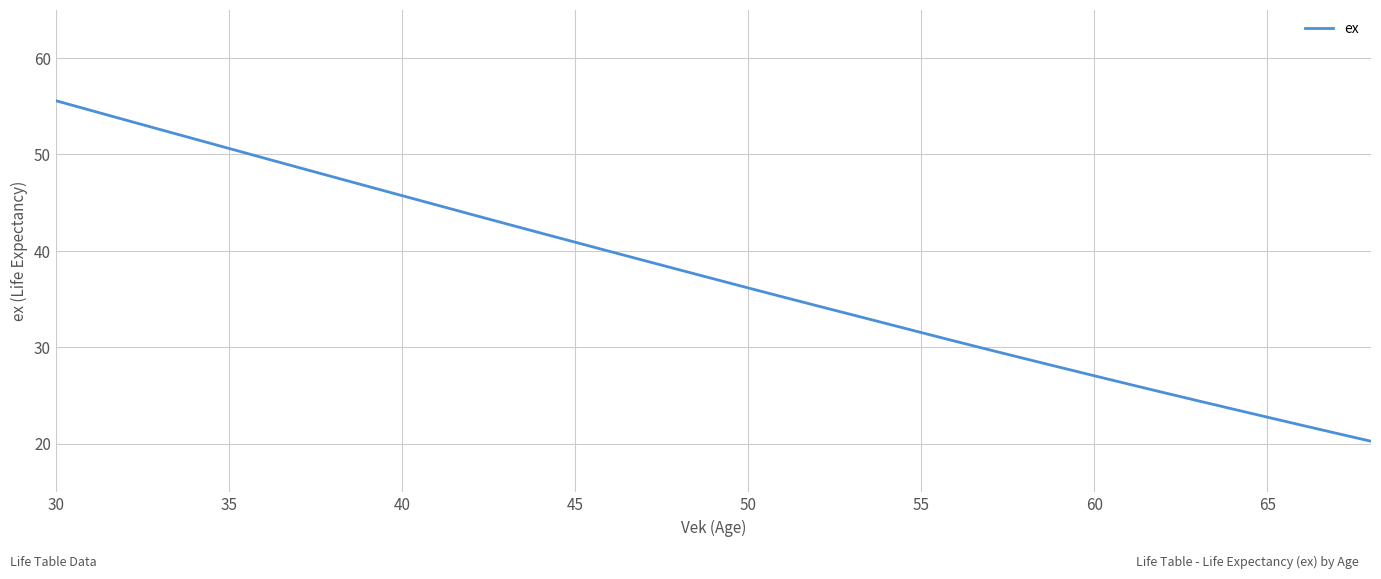

What is the minimum value shown in the chart?

20.3